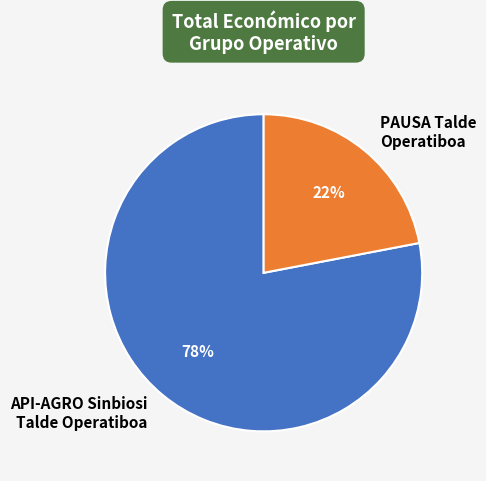

The PAUSA Talde Operatiboa slice represents 9% of the pie. True or false?

False